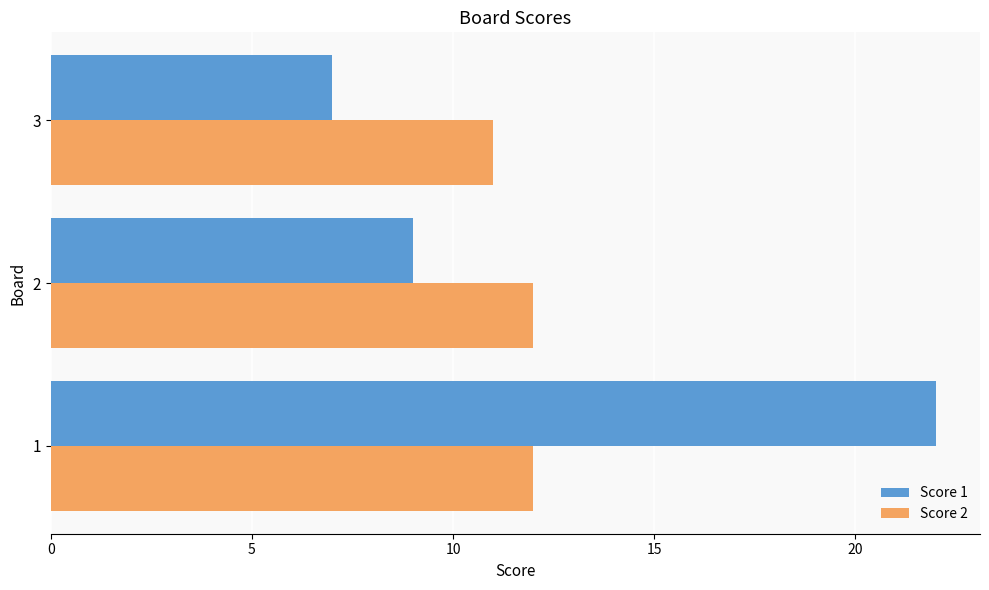

Which series has the largest total across all categories?

Score 1